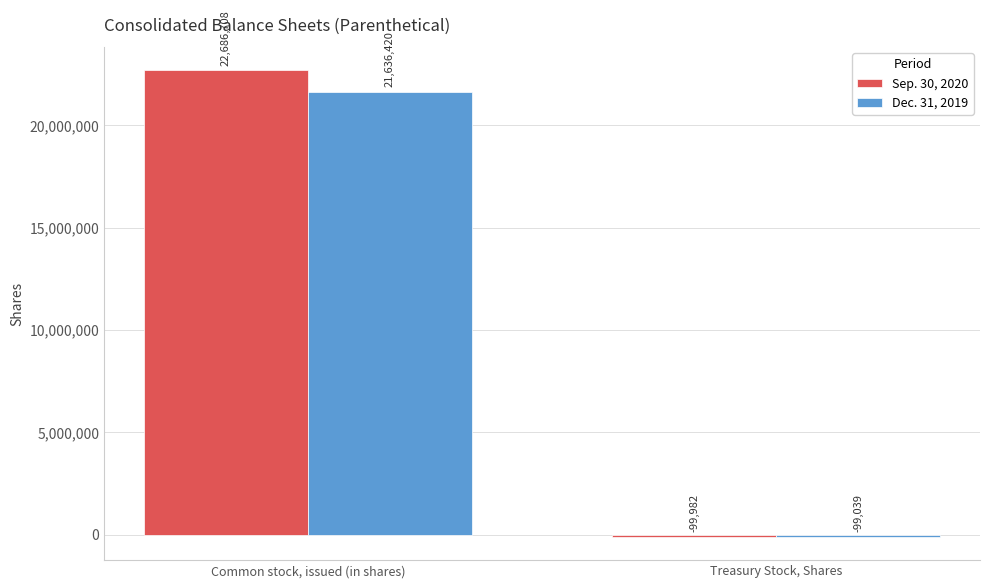

Reading left to right, extract all data points from this chart.

Sep. 30, 2020: 22686708	-99982
Dec. 31, 2019: 21636420	-99039